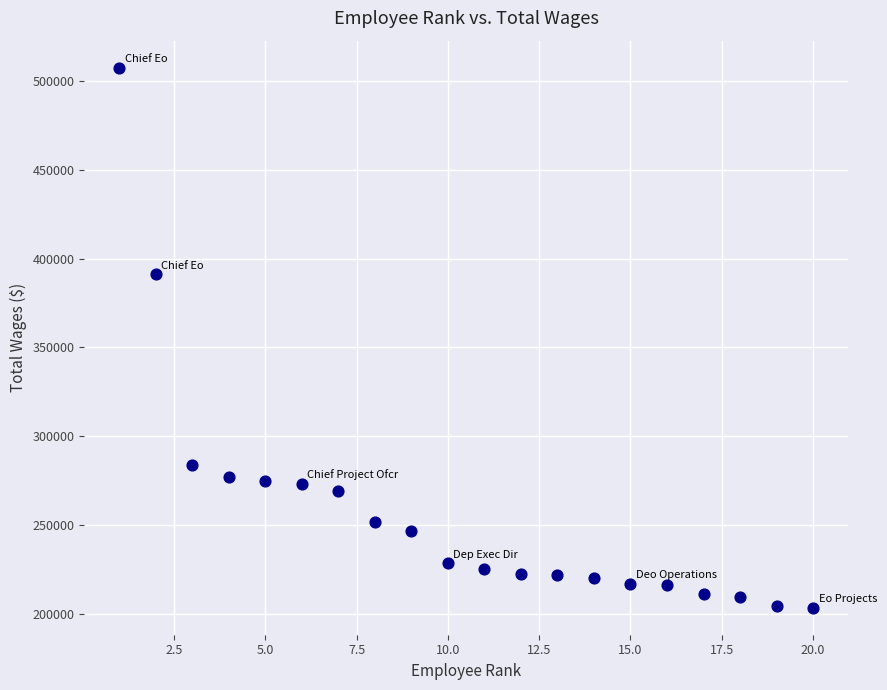

What is the range of Y values (max minus min)?

304353.4